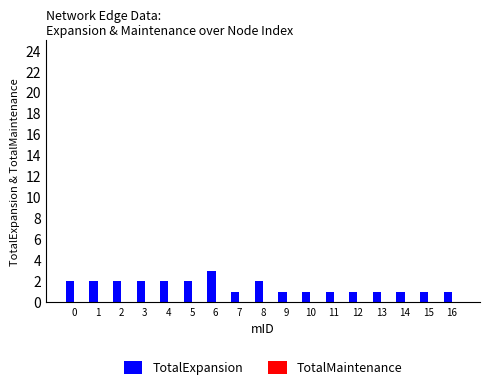

What is the greatest value displayed?

3